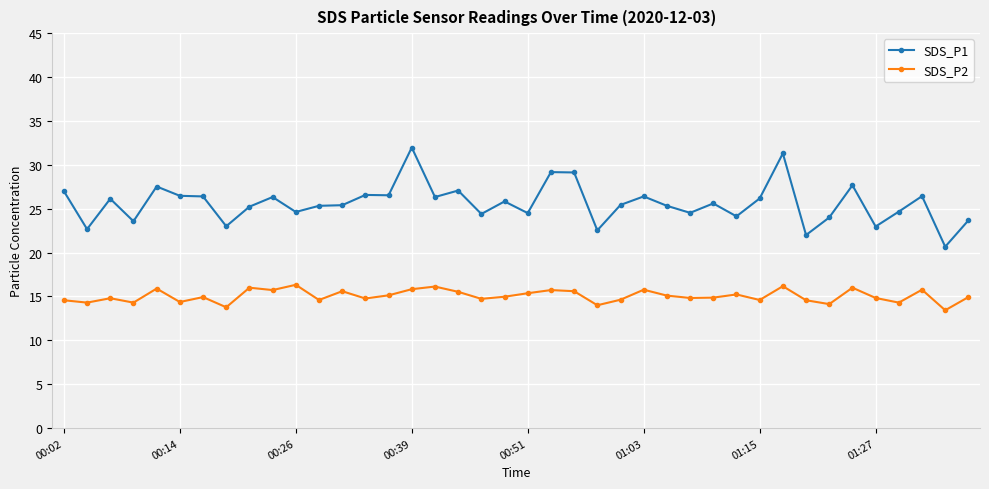

True or false: SDS_P1 and SDS_P2 intersect in this chart.

False